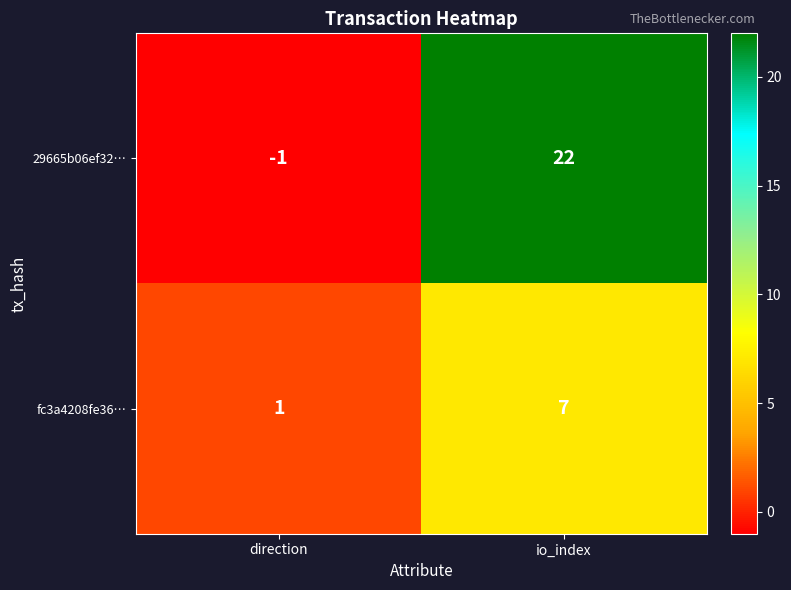

Reading right to left, transcribe all the data shown in this chart.

29665b06ef32…: io_index=22	direction=-1
fc3a4208fe36…: io_index=7	direction=1